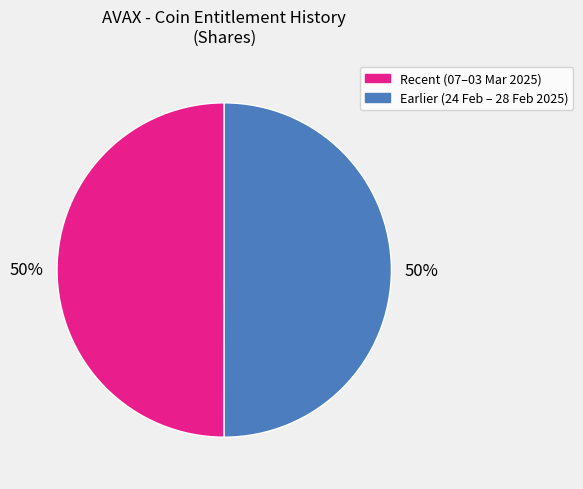

What is the ratio of the value at Recent (07–03 Mar 2025) to the value at Earlier (24 Feb – 28 Feb 2025)?

1.0